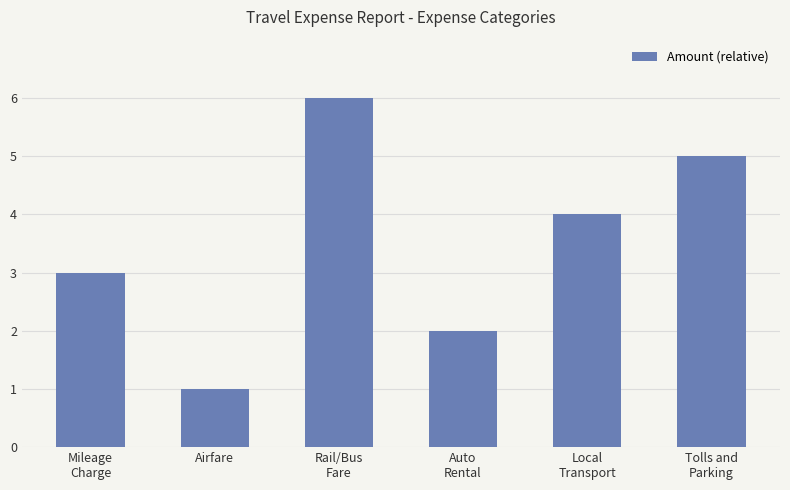

Reading left to right, what are all the values shown in this chart?

Mileage
Charge=3	Airfare=1	Rail/Bus
Fare=6	Auto
Rental=2	Local
Transport=4	Tolls and
Parking=5